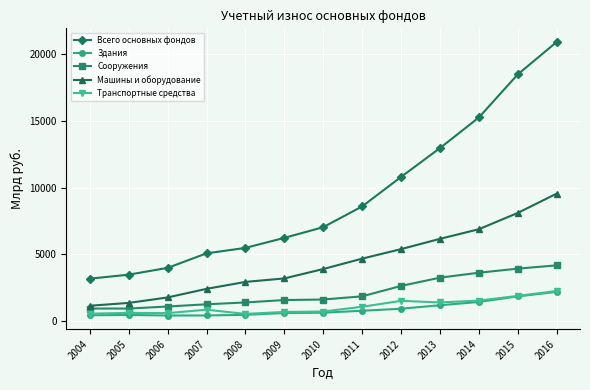

Which series changed the most between 2007 and 2012?

Всего основных фондов